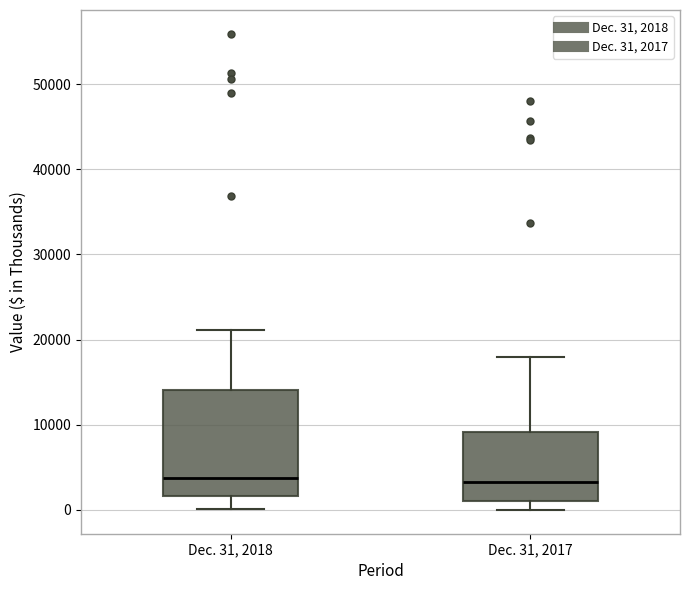

Reading left to right, transcribe this box plot: for each box, give where its median line is, the range the box spans, and where its two whiskers end, as read against the y-axis. The values are not printed on the chart, so give them approximately, as read against the axis.

Dec. 31, 2018: median 4000, box 2000 to 14000, whiskers 0 to 21000
Dec. 31, 2017: median 3000, box 1000 to 9000, whiskers 0 to 18000